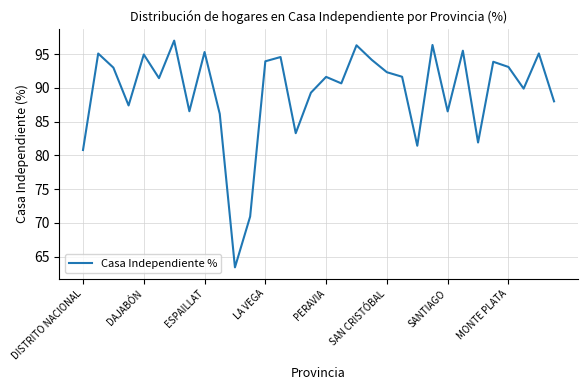

What is the minimum value shown in the chart?

63.4